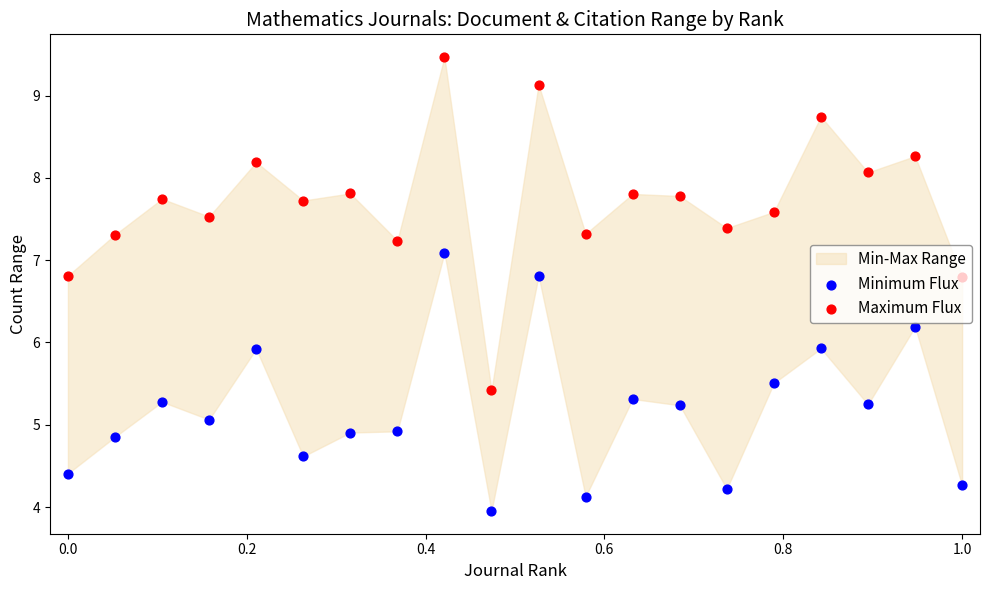

Which series has the largest total across all categories?

Maximum Flux